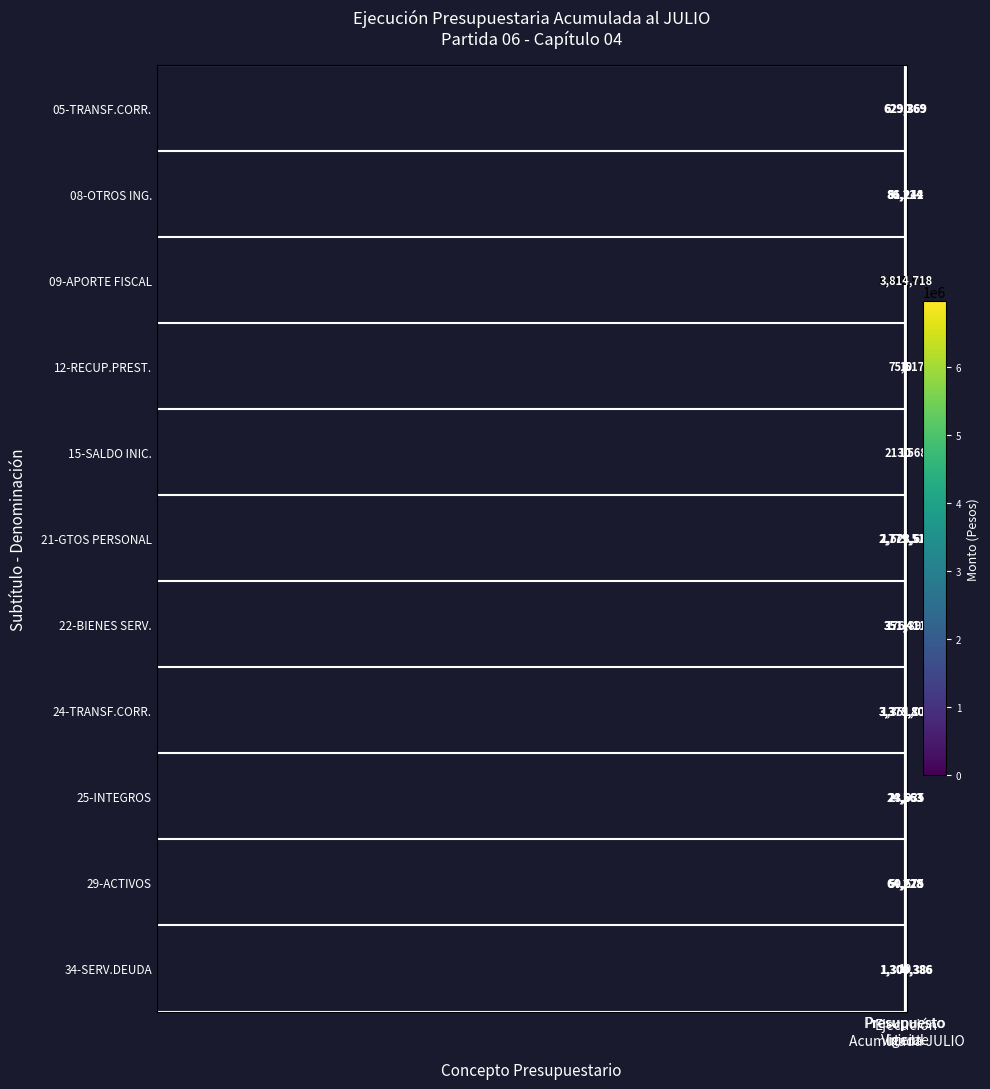

What is the difference between the second highest and minimum values in the 15-SALDO INIC. series?

10